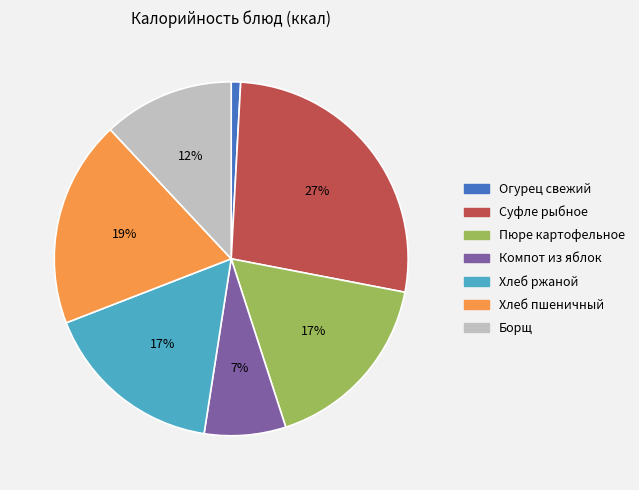

Which slice is the smallest?

Огурец свежий